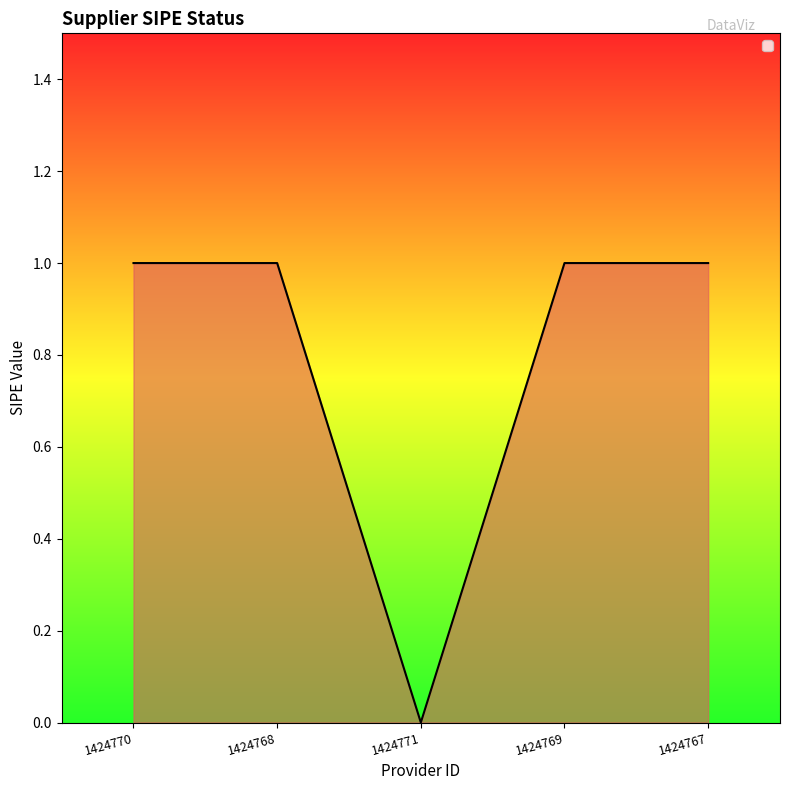

What is the difference between the values at 1424771 and 1424769?

1